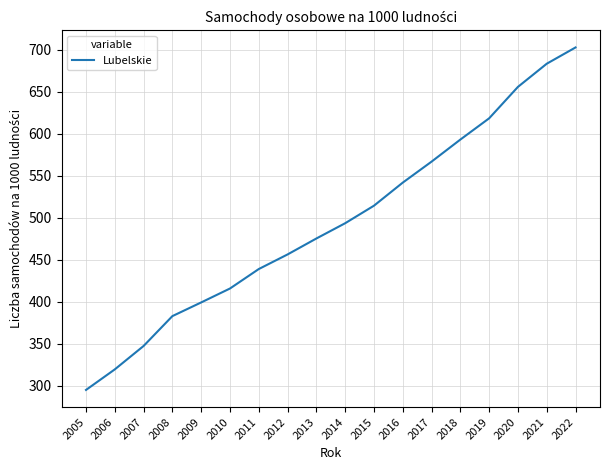

What is the ratio of the value at 2007 to the value at 2009?

0.9